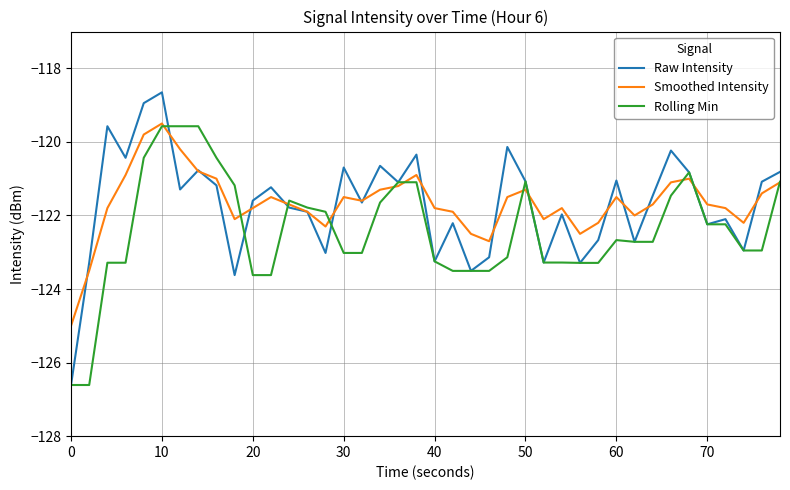

Which series has the widest spread of values?

Raw Intensity